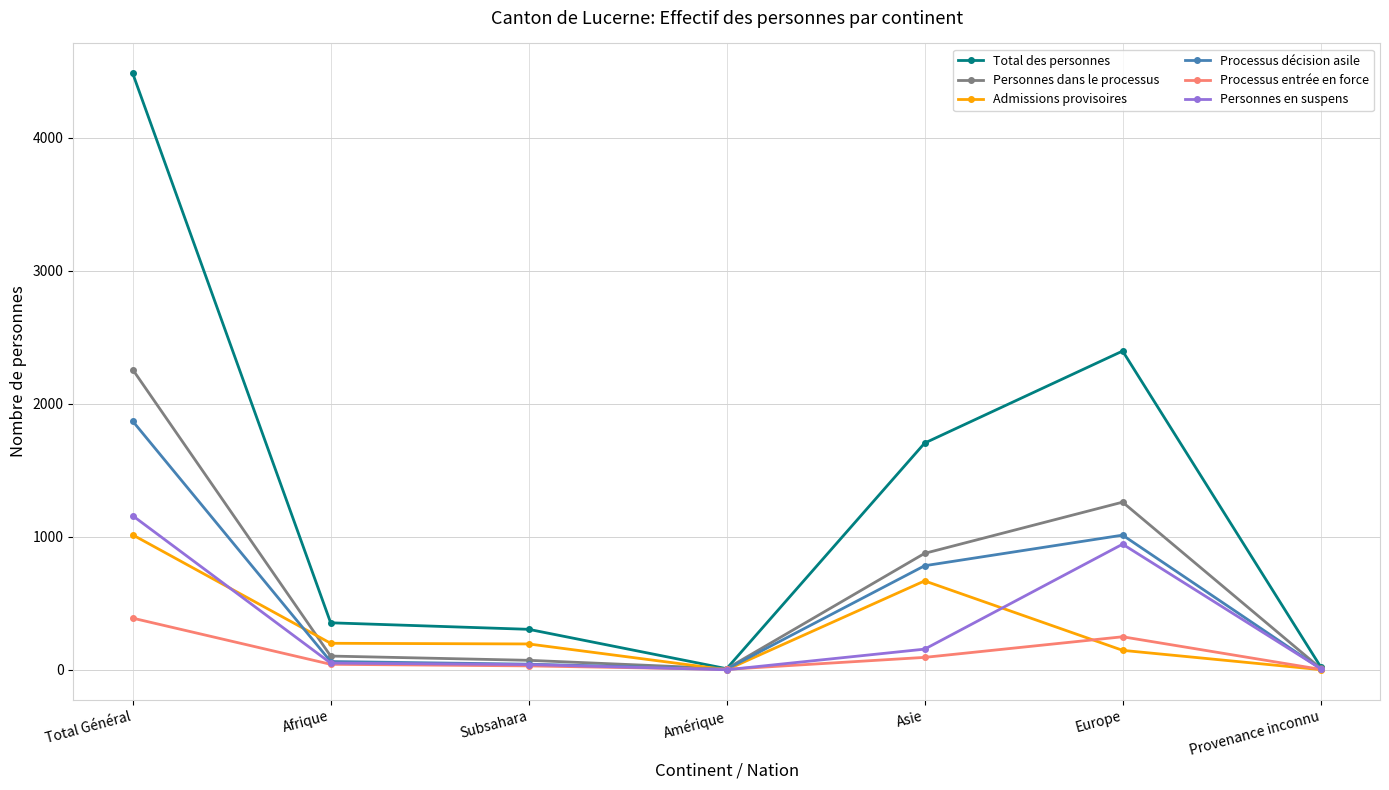

How many distinct data groups are displayed?

6